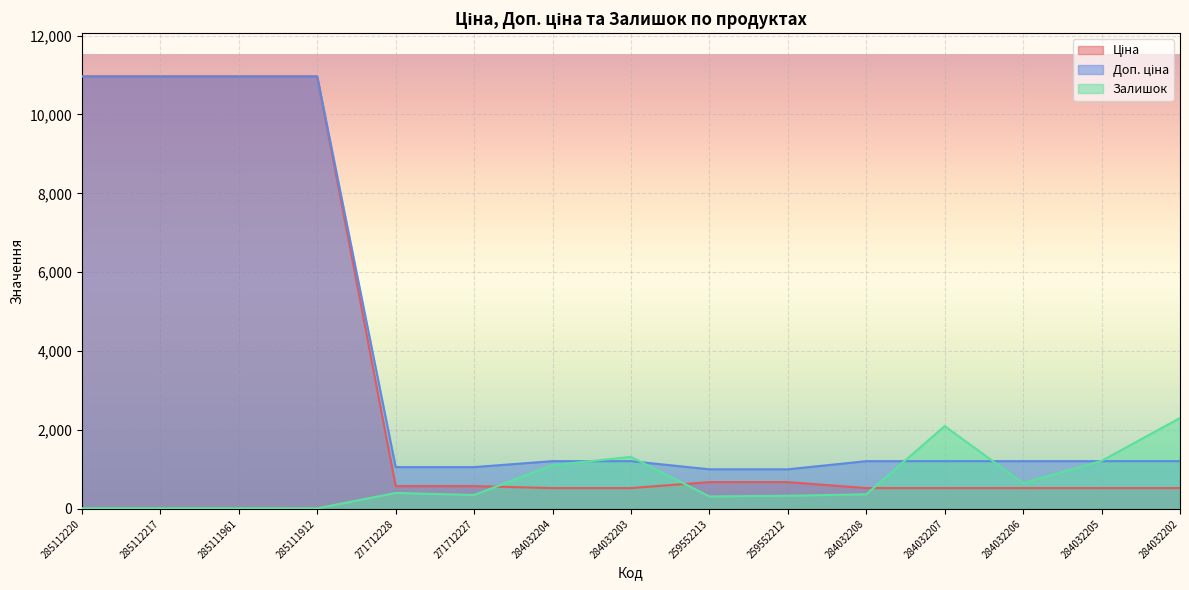

At which label does Доп. ціна first exceed 1210?

285112220